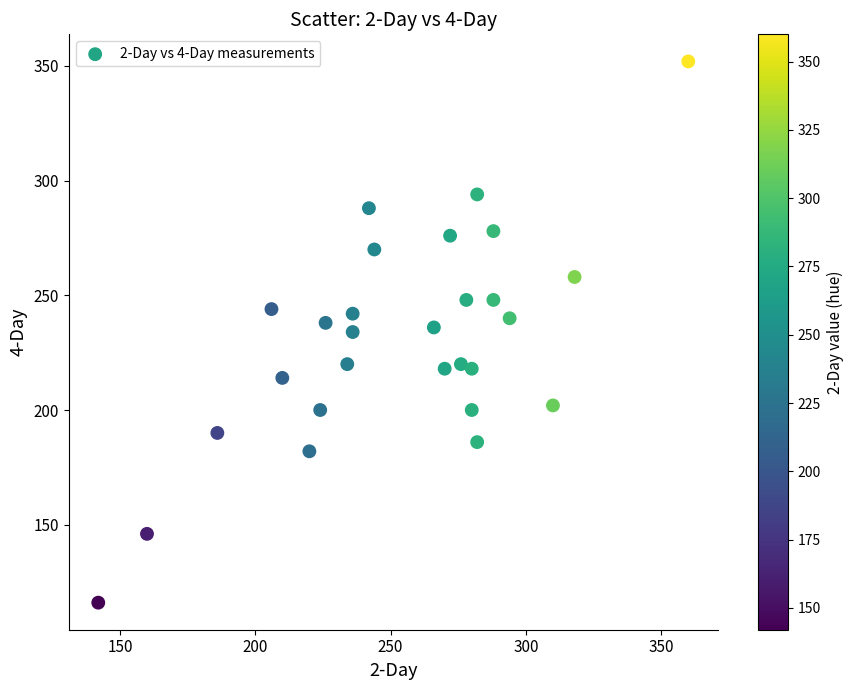

What is the range of Y values (max minus min)?

236